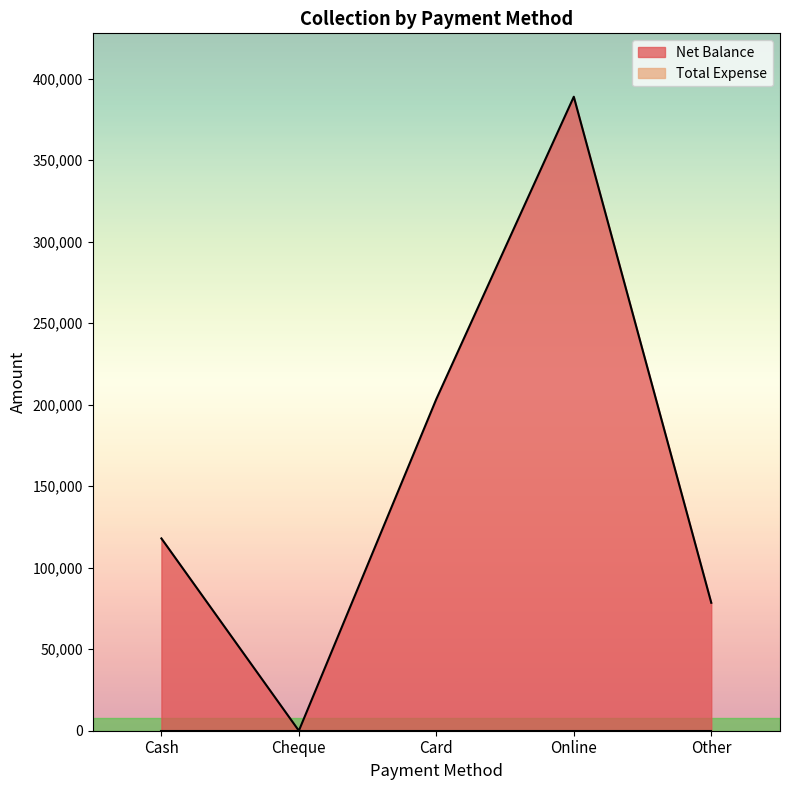

How many lines are shown in the chart?

2